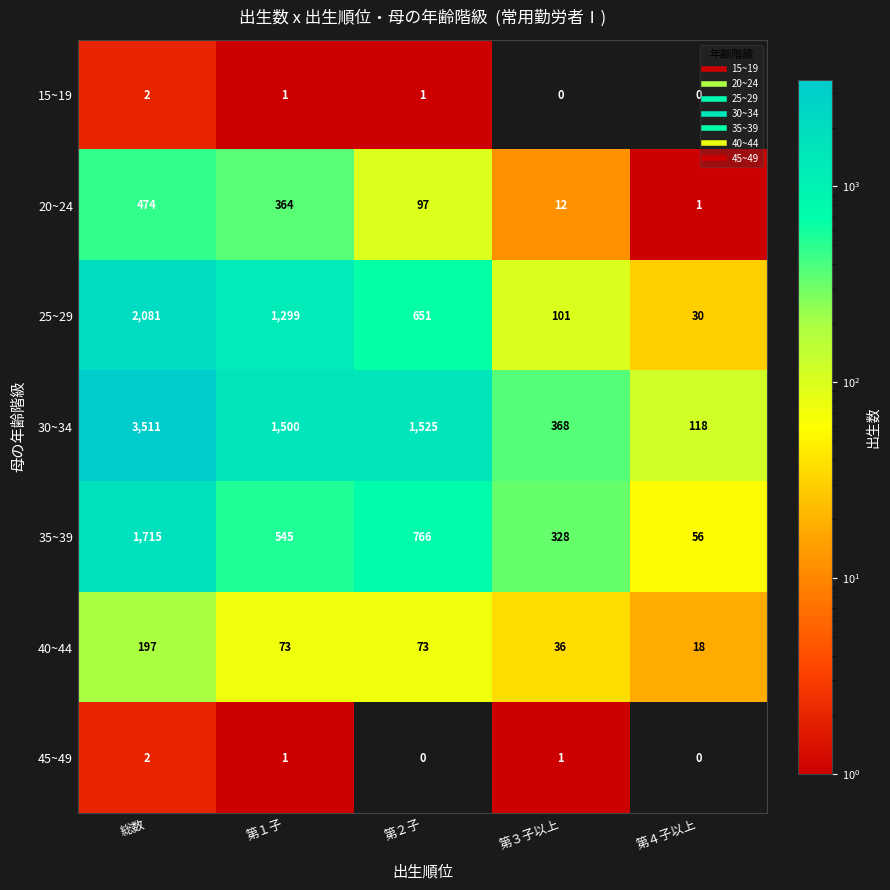

How many categories are shown in the chart?

5